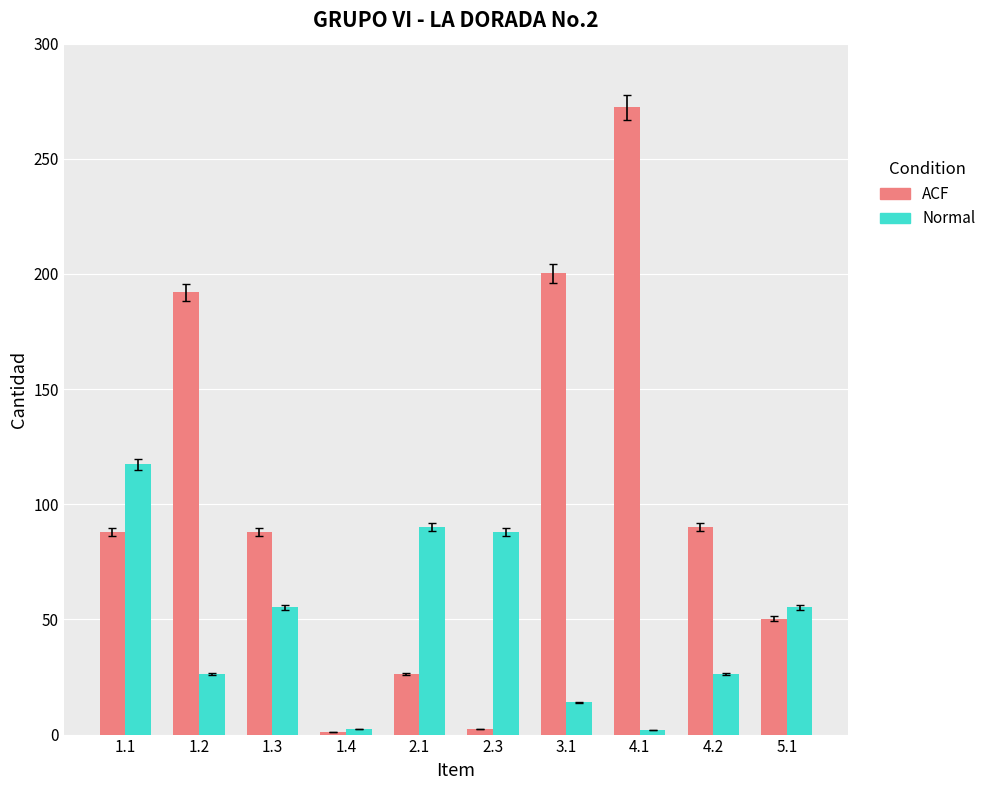

At which label is ACF closest to 136?

4.2